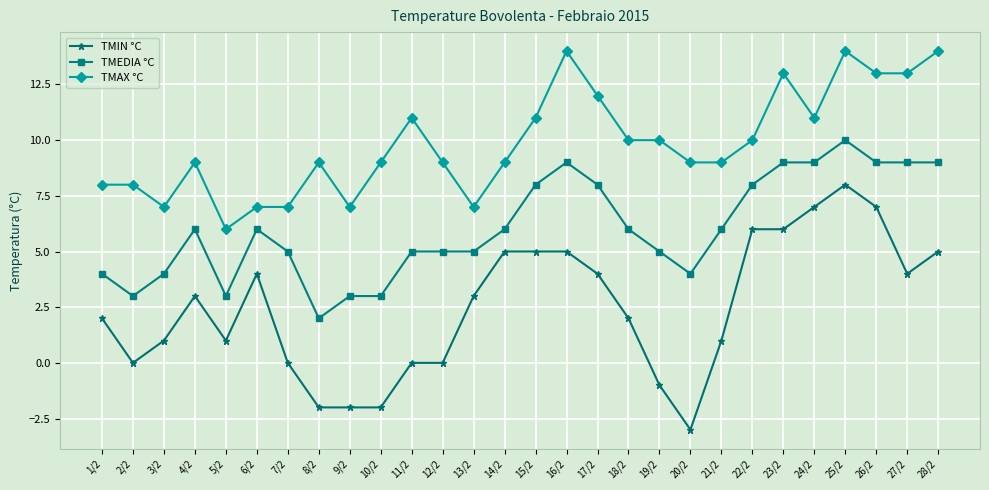

Does the chart have visible grid lines?

Yes